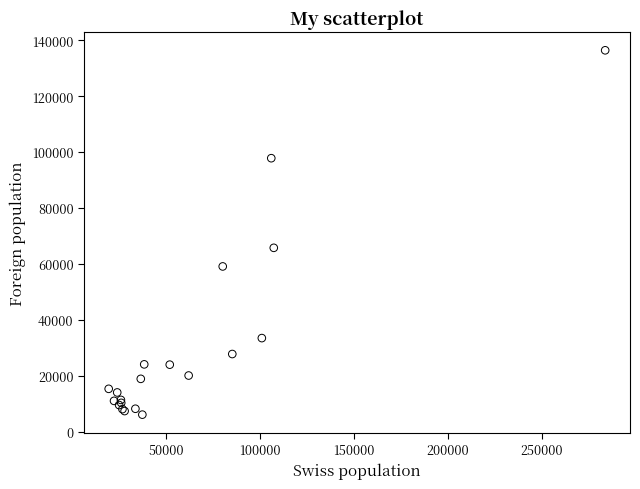

What Y value in the scatter plot is closest to 71241?

65751